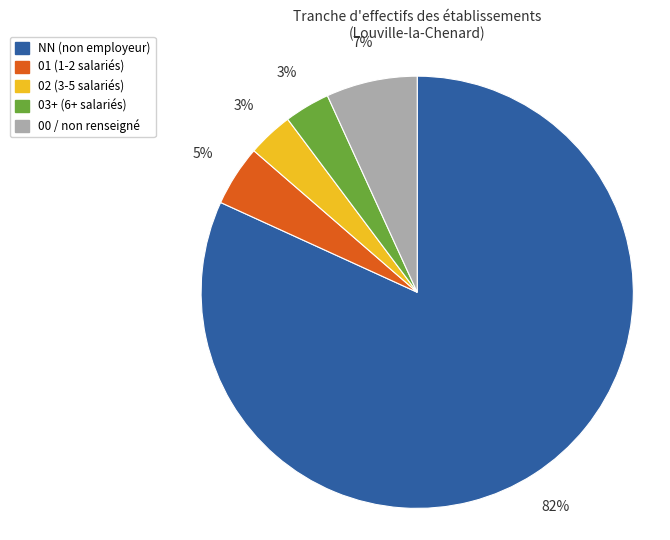

To the nearest percent, what is the average slice percentage?

20%